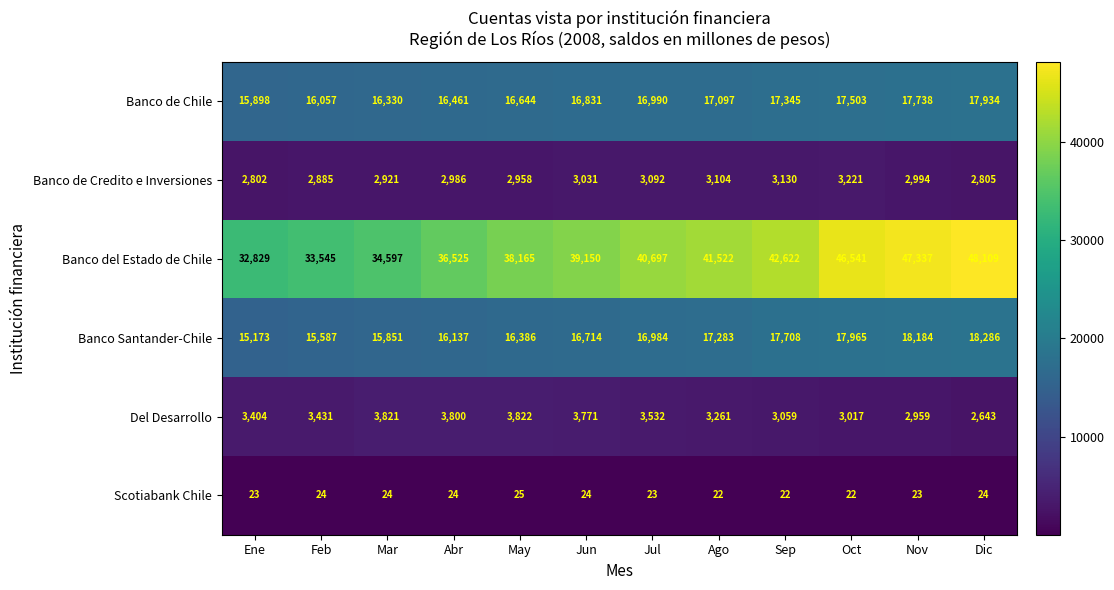

What is the approximate value of Scotiabank Chile at May?

25